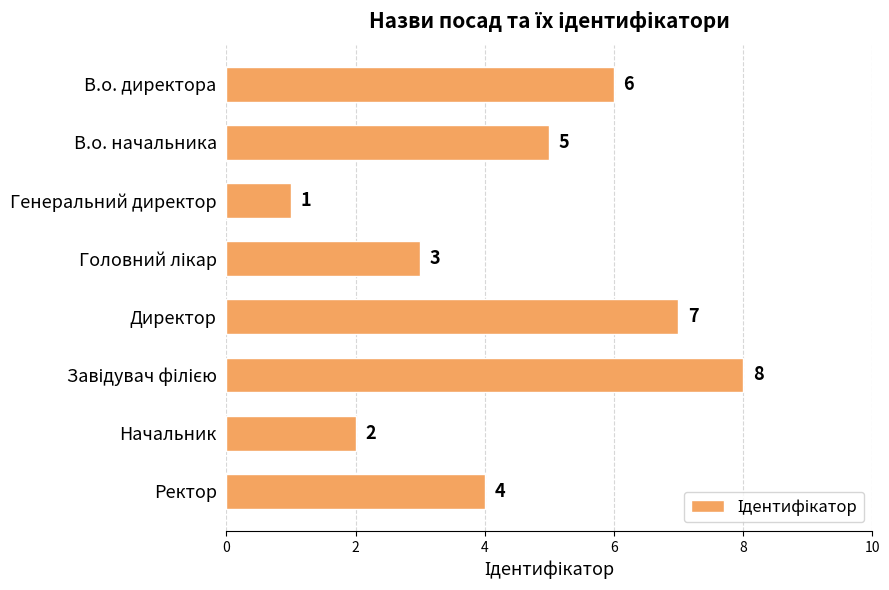

What is the change in value from Директор to Начальник?

-5